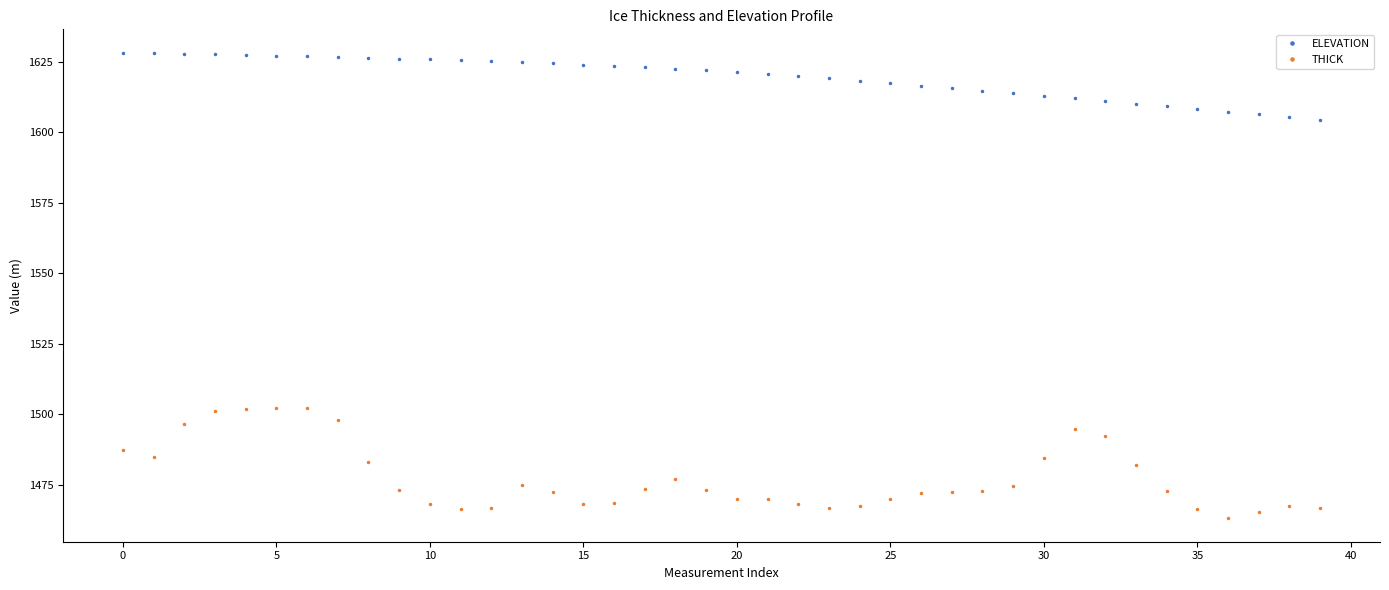

What is the difference between the second highest and minimum values in the THICK series?

39.2